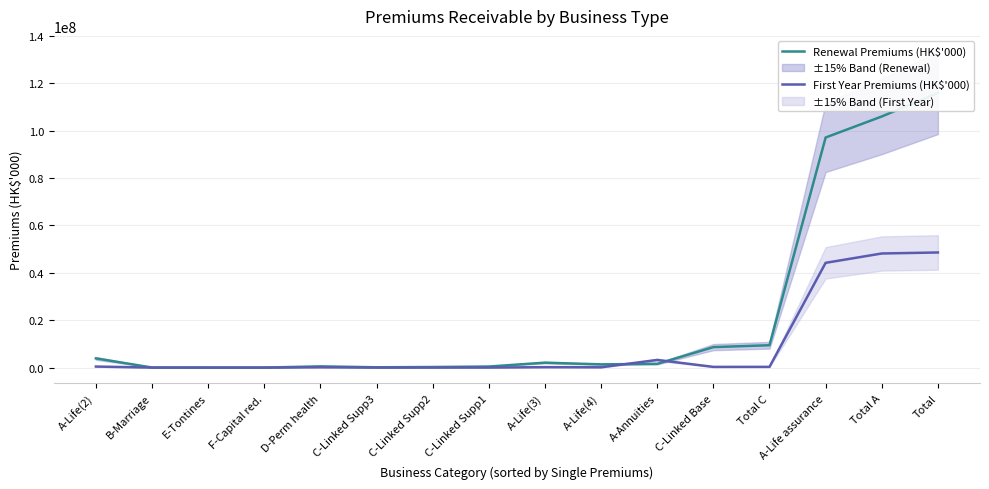

True or false: Renewal Premiums (HK$'000) has more than 0 points higher than both neighbors.

True